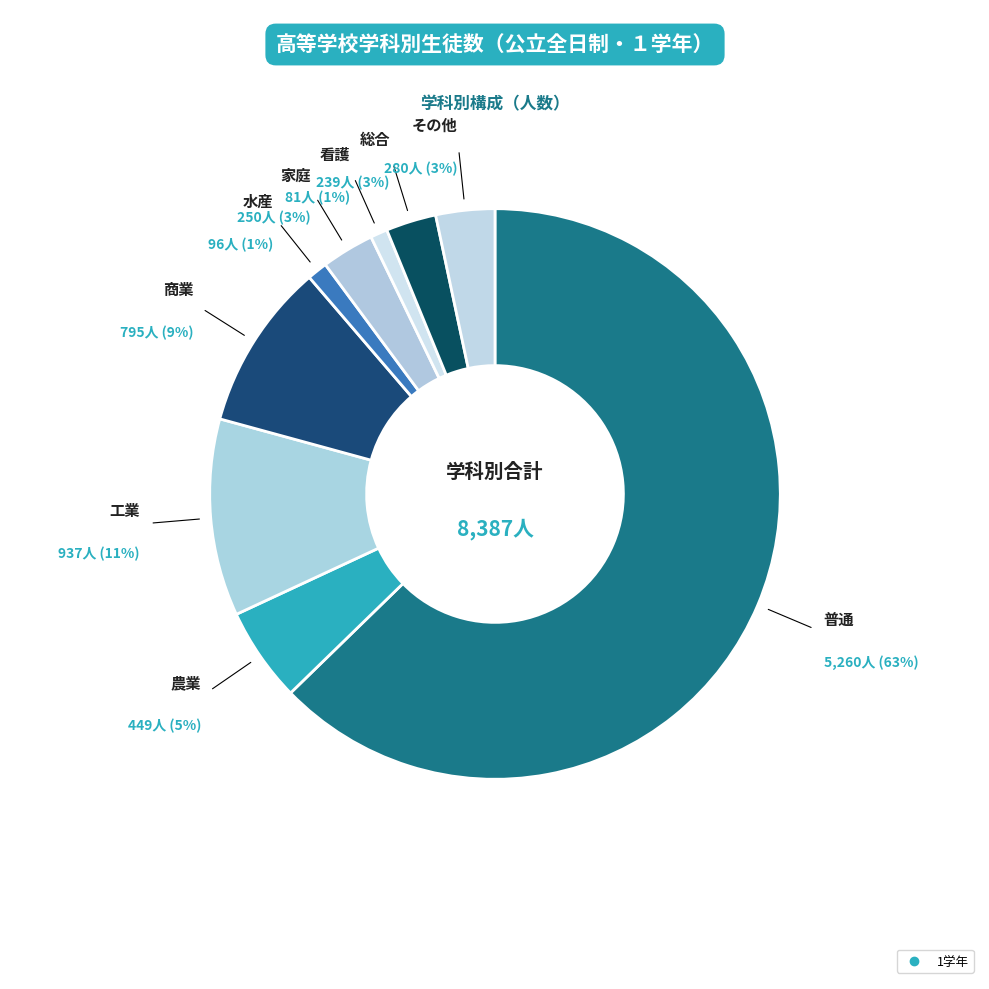

Is there any slice that represents more than half of the pie?

Yes